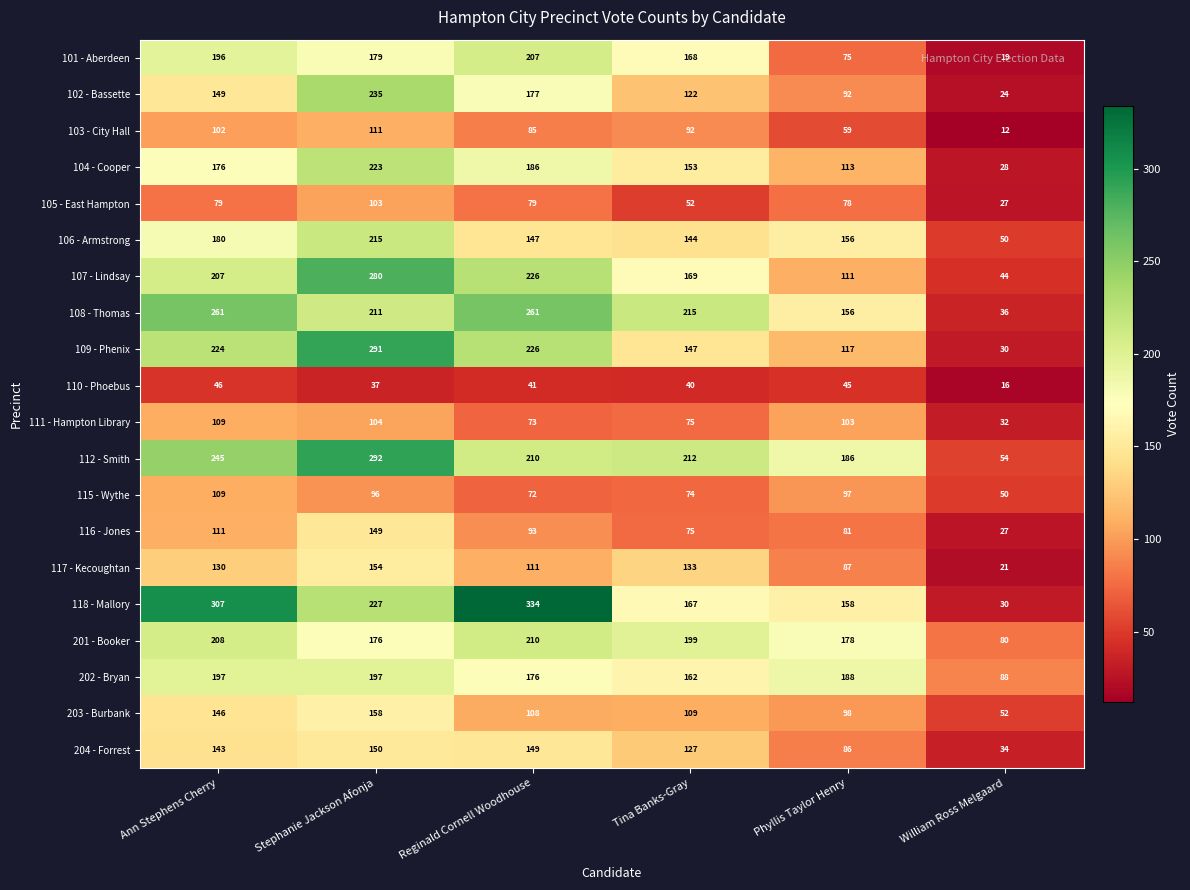

What is the difference between the highest and lowest values at Ann Stephens Cherry?

261